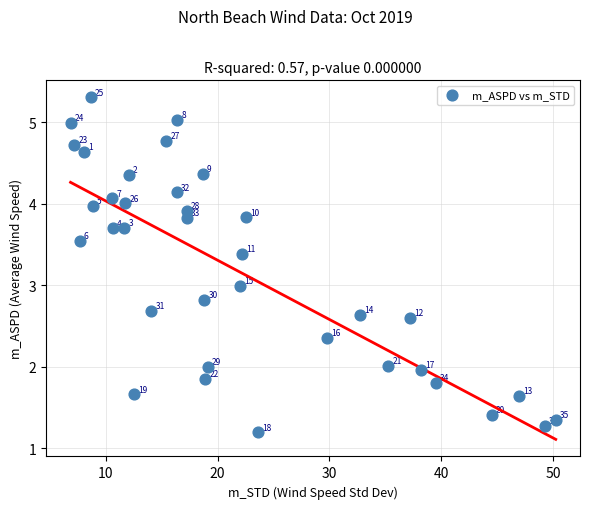

What is the range of Y values (max minus min)?

4.1